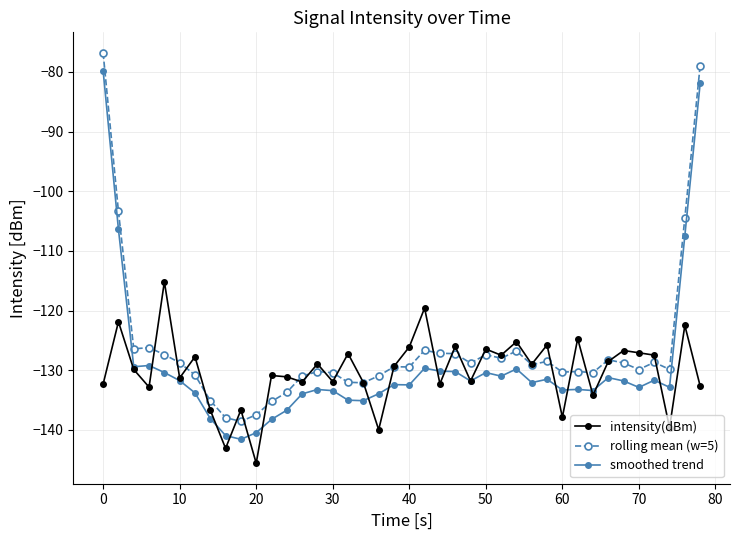

Does the chart have visible grid lines?

Yes